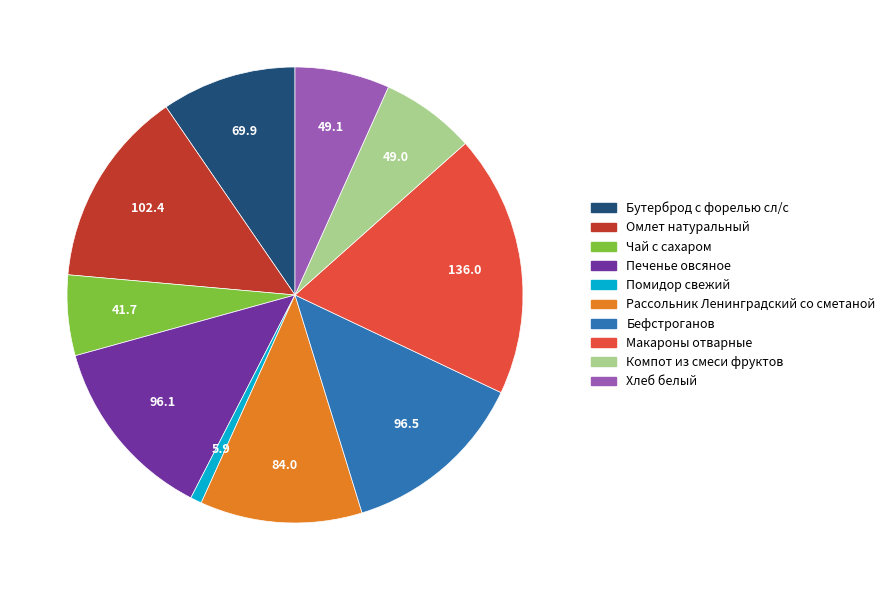

Is the sum of Макароны отварные and Хлеб белый greater than half?

No